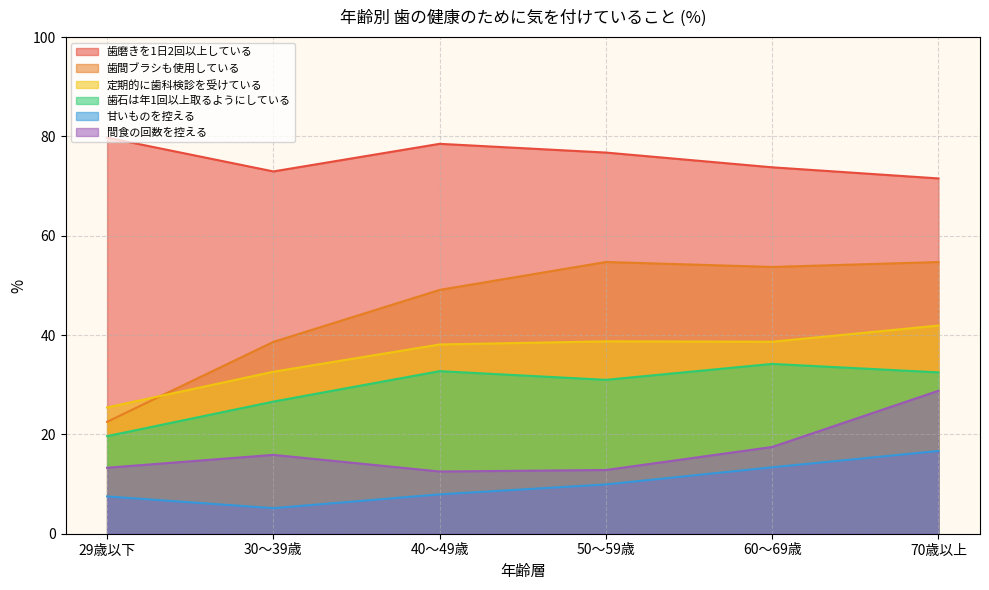

Which label corresponds to the largest value in the chart?

29歳以下